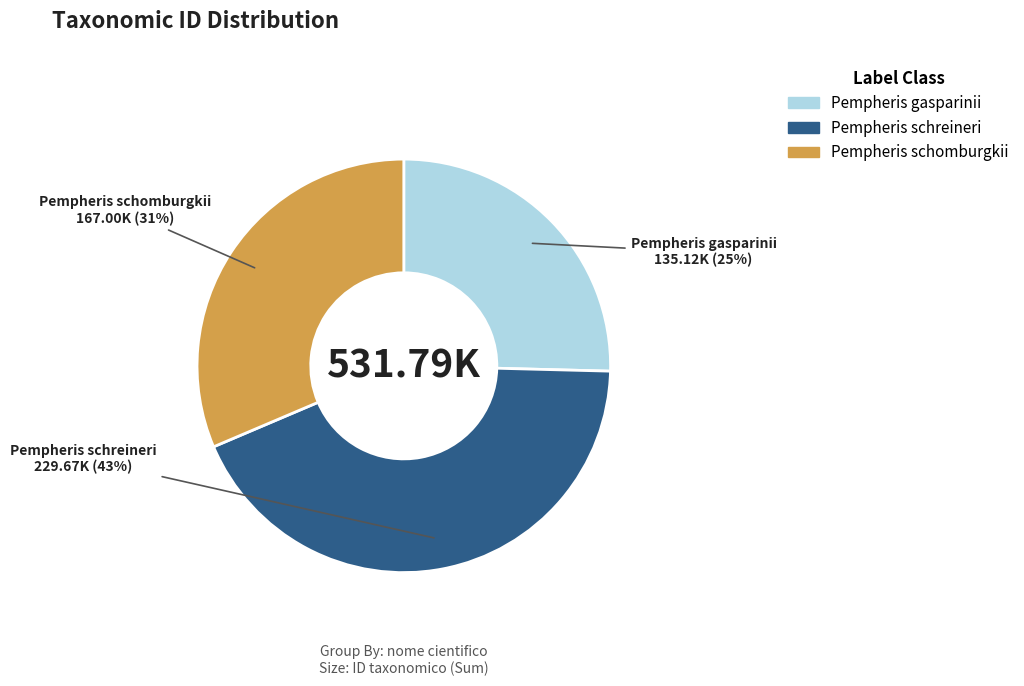

Do Pempheris gasparinii and Pempheris schomburgkii together represent more than half of the pie?

Yes